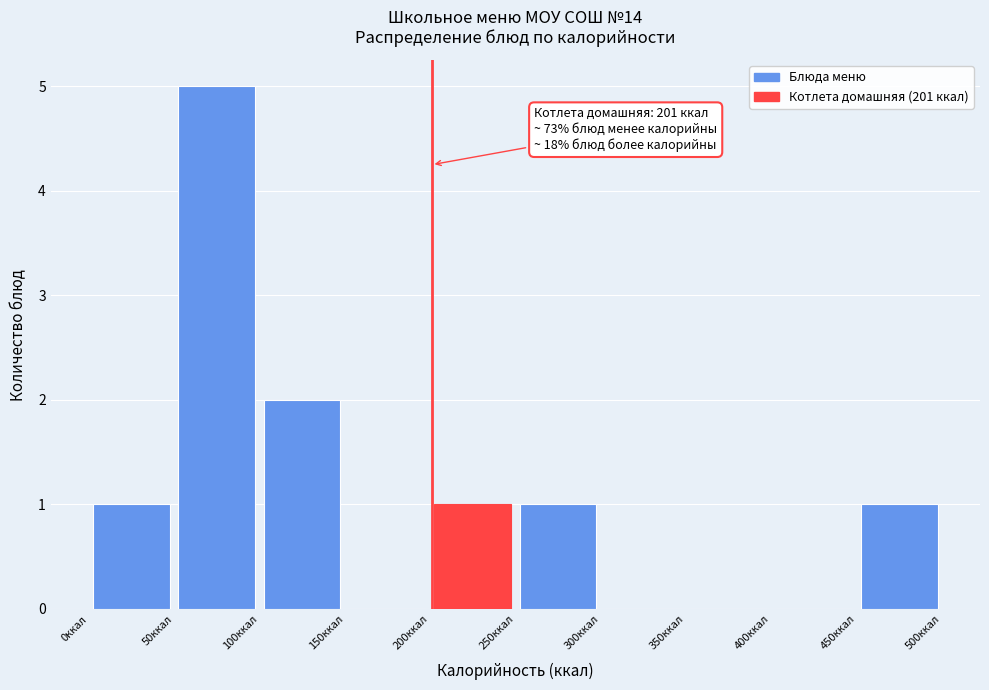

Which range on the x-axis has the tallest bar?

50 to 100